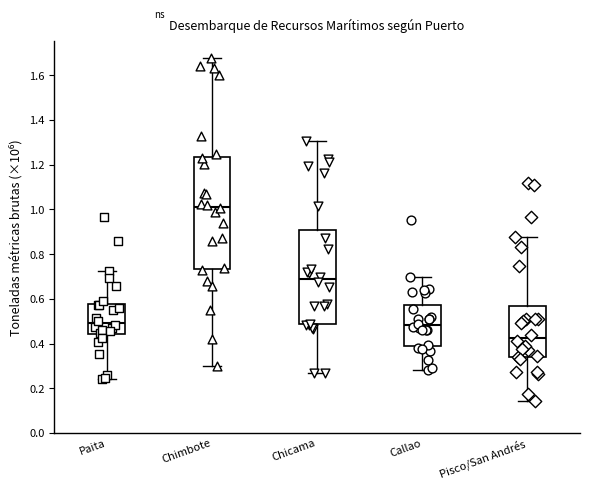

Which box is the tallest, from its lower edge to its upper edge?

Chimbote